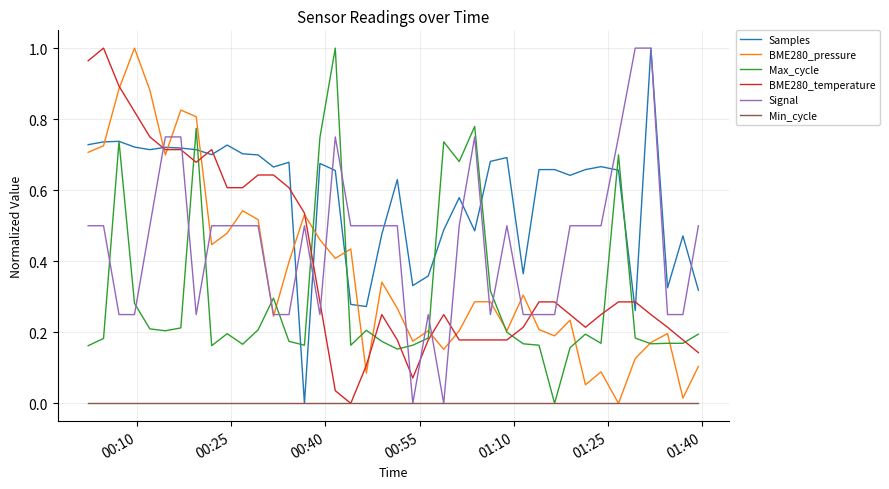

Which series ends up on top after the final intersection of Signal and Max_cycle?

Signal